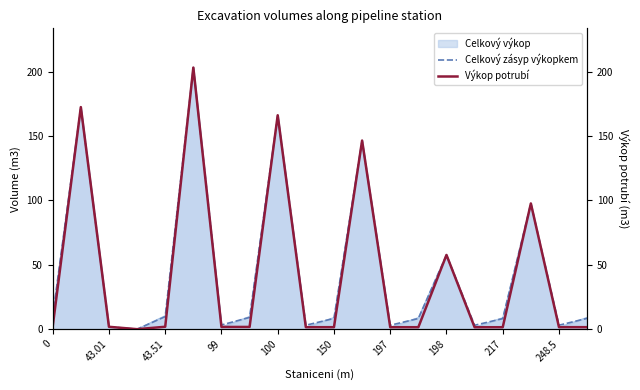

What is the highest value of the Celkový zásyp výkopkem series?

203.2